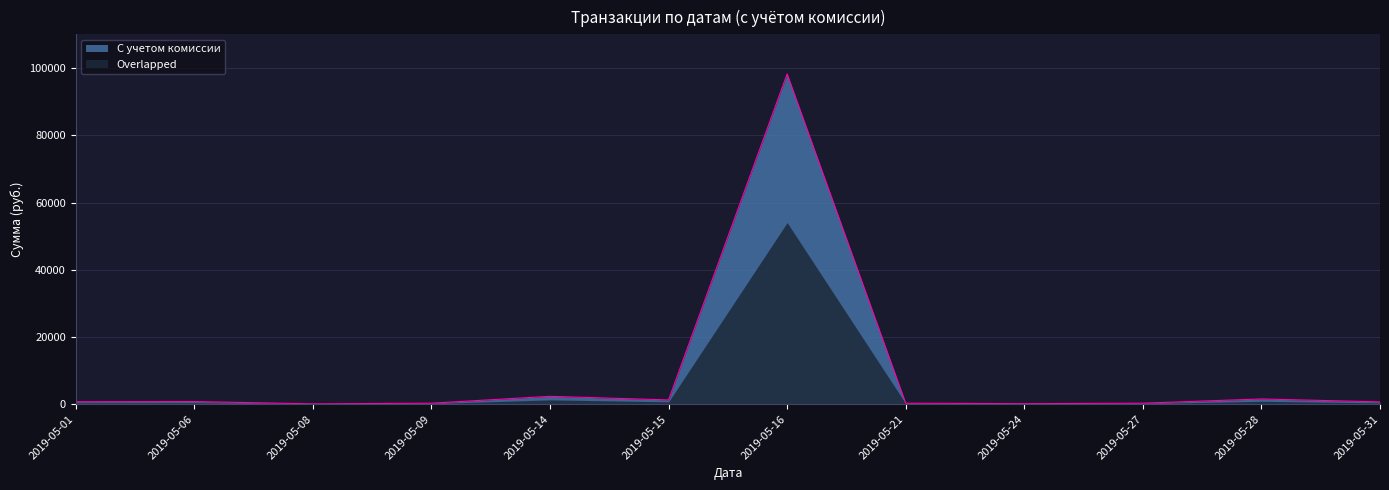

Rank the categories by value from lowest to highest.

2019-05-08, 2019-05-24, 2019-05-09, 2019-05-21, 2019-05-27, 2019-05-31, 2019-05-01, 2019-05-06, 2019-05-15, 2019-05-28, 2019-05-14, 2019-05-16